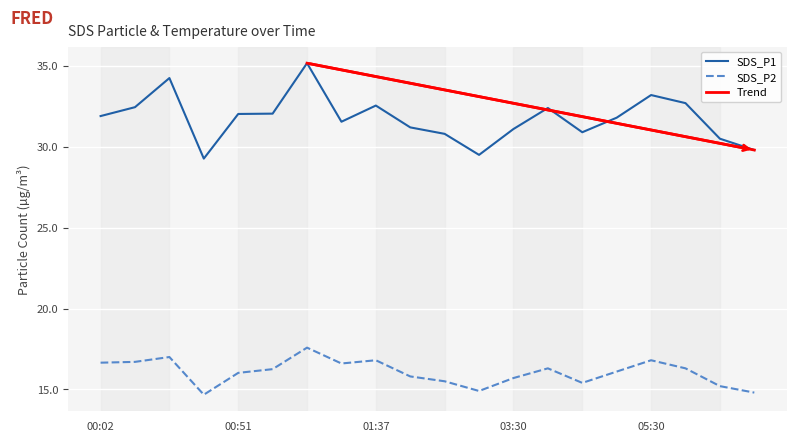

Which series has the largest range (max minus min)?

SDS_P1